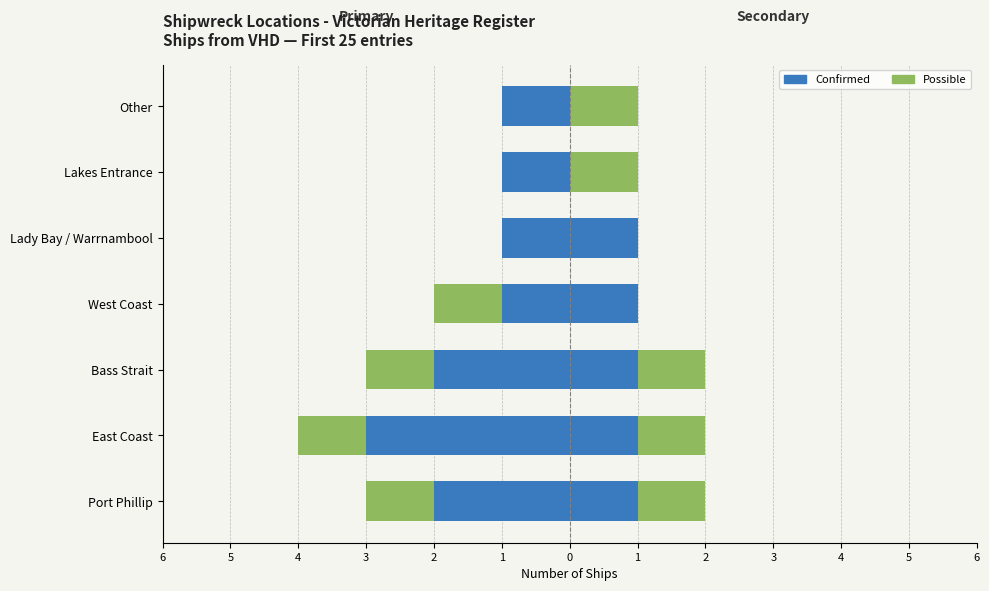

What is the difference between the maximum and minimum values in the Confirmed series?

2